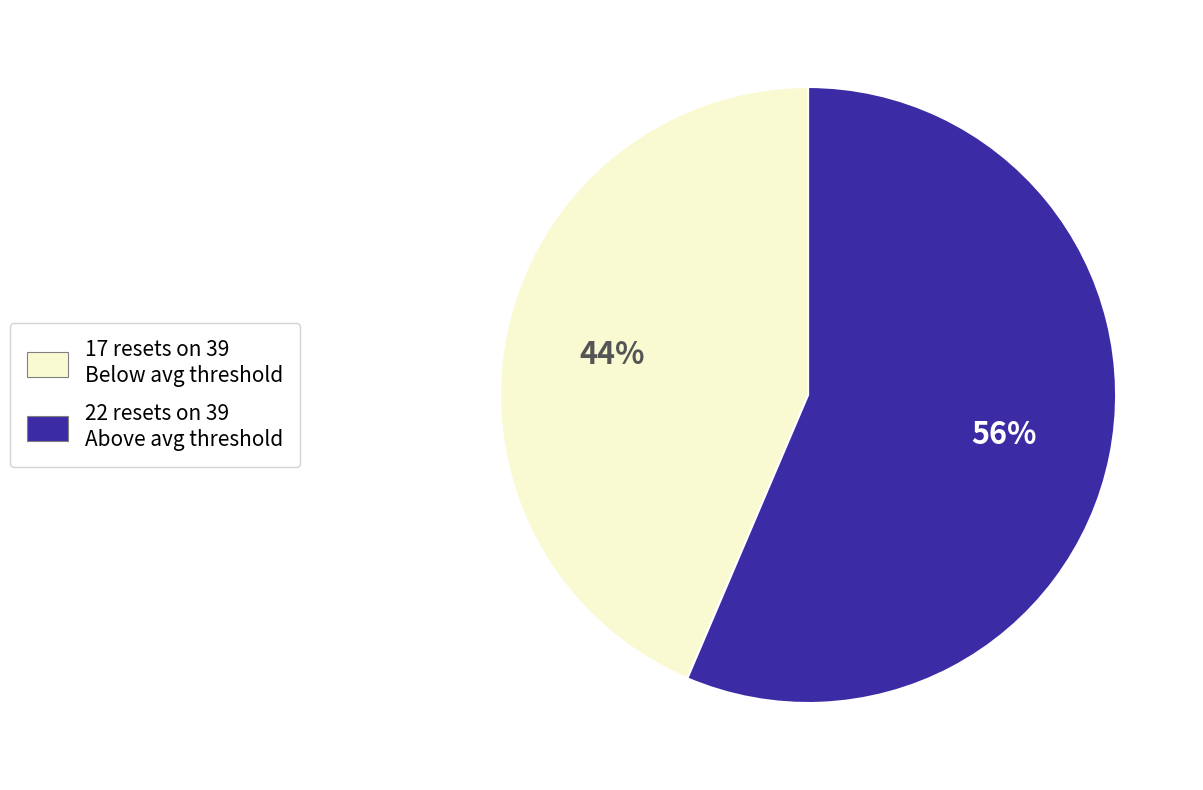

Rank the categories by value from highest to lowest.

22 resets on 39 Above avg threshold, 17 resets on 39 Below avg threshold